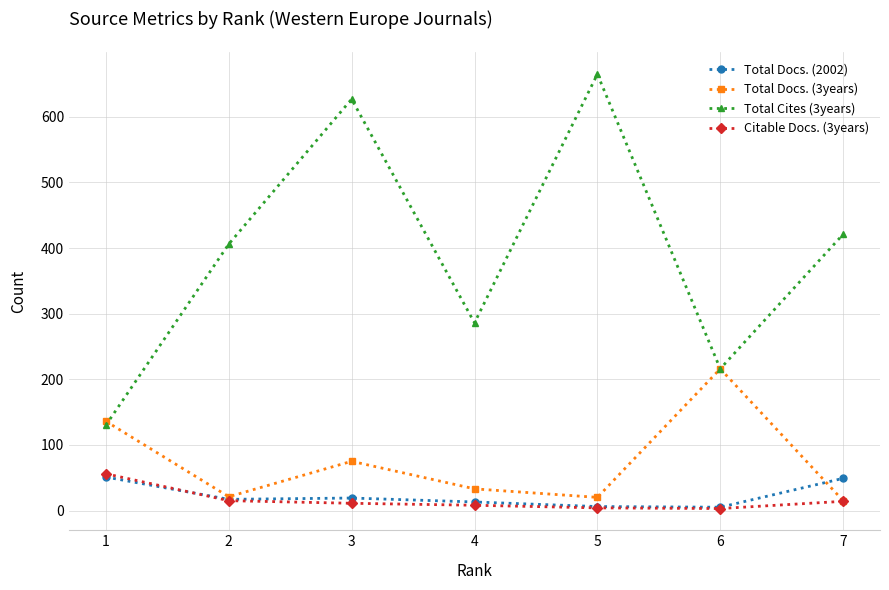

What value does the Total Docs. (2002) series have at 7, to the nearest 10?

50